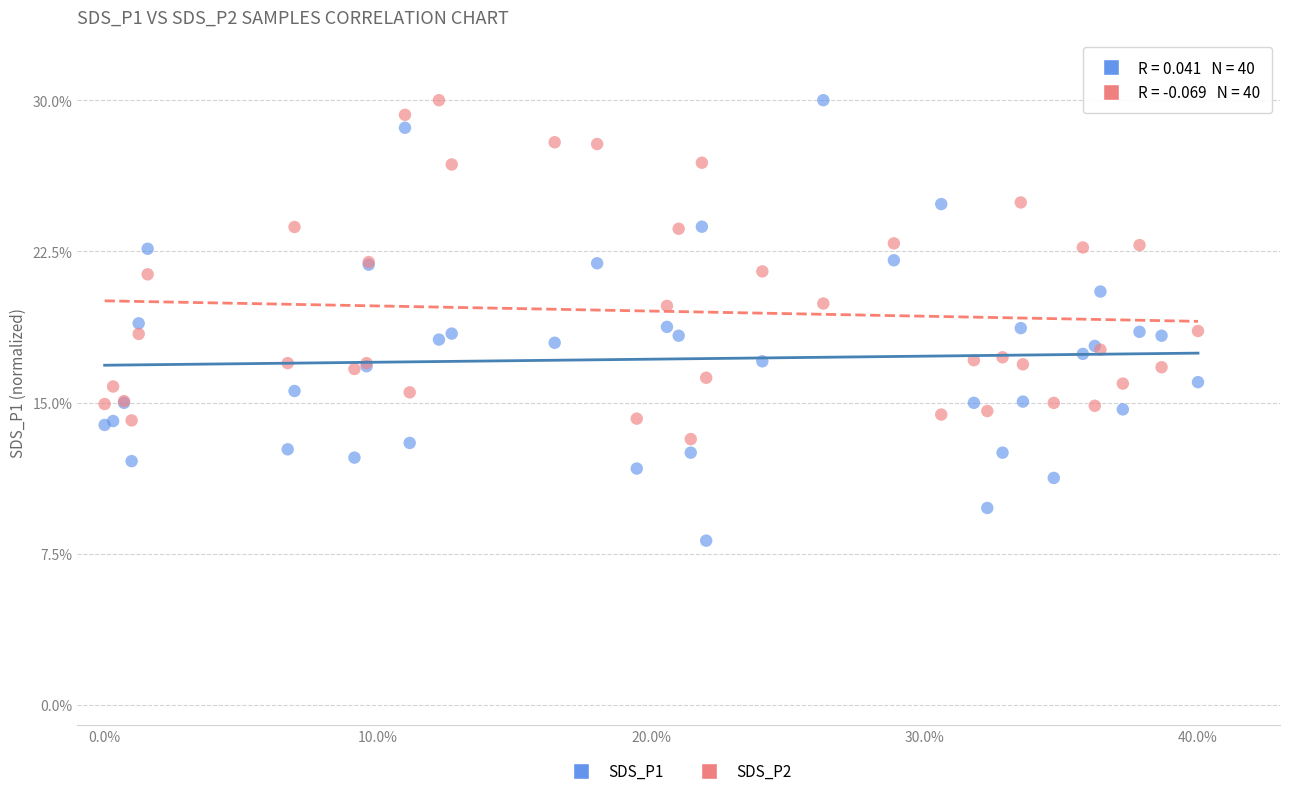

Which series reaches the minimum Y coordinate?

SDS_P1